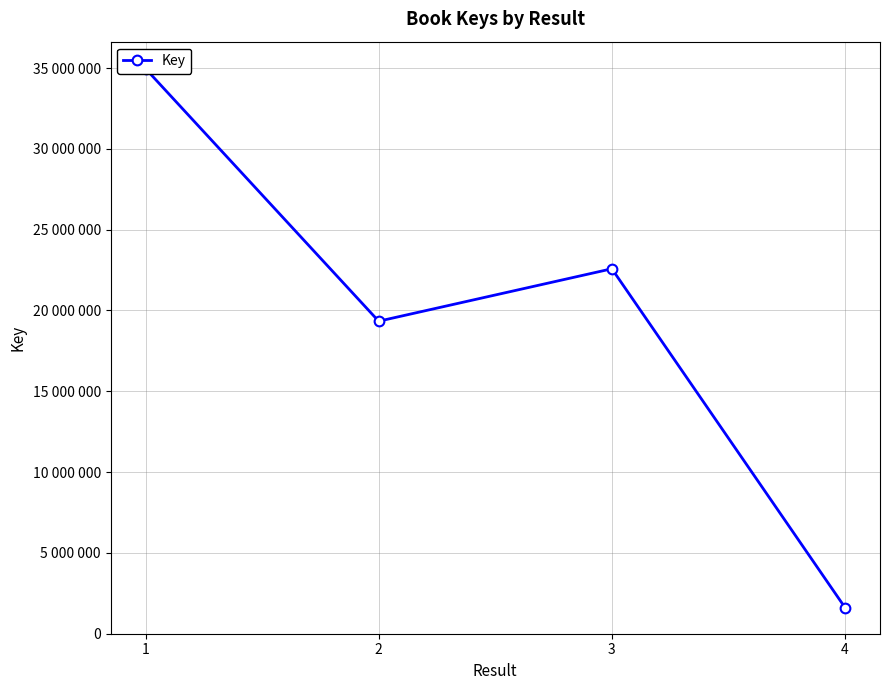

What is the average value?

19625265